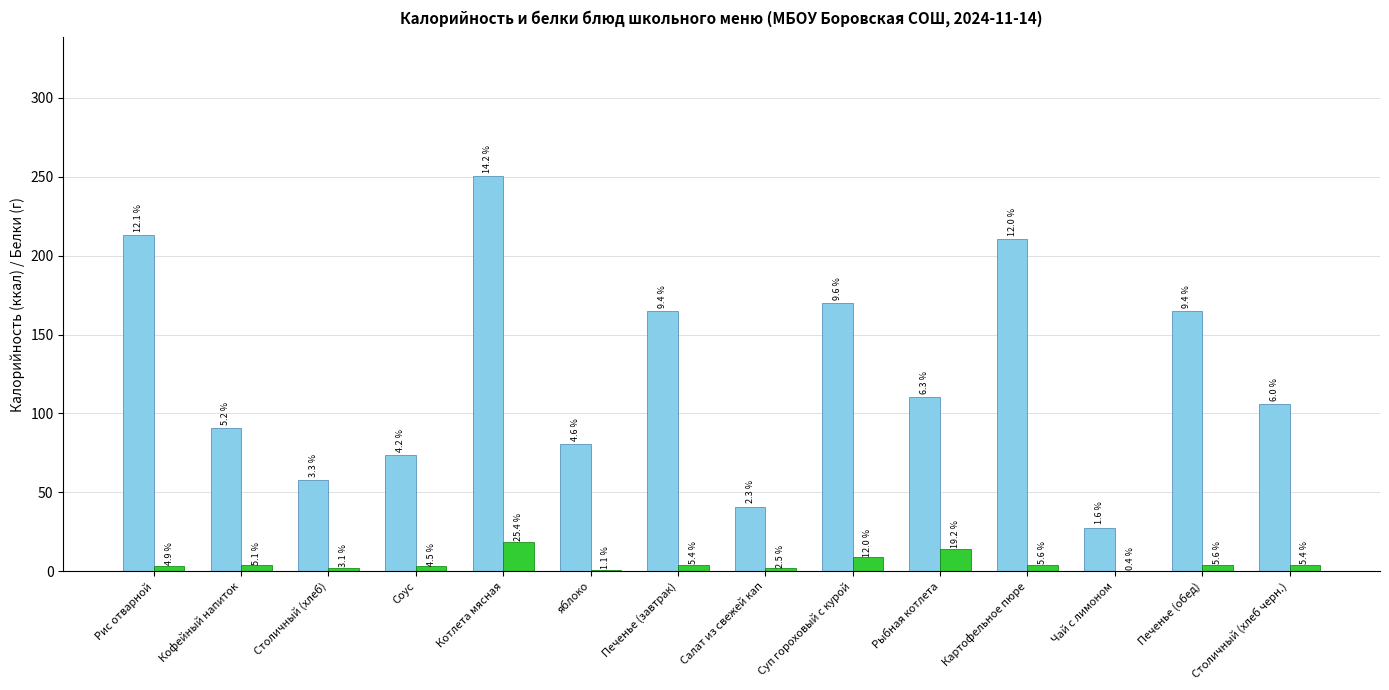

How many groups of bars are there?

14